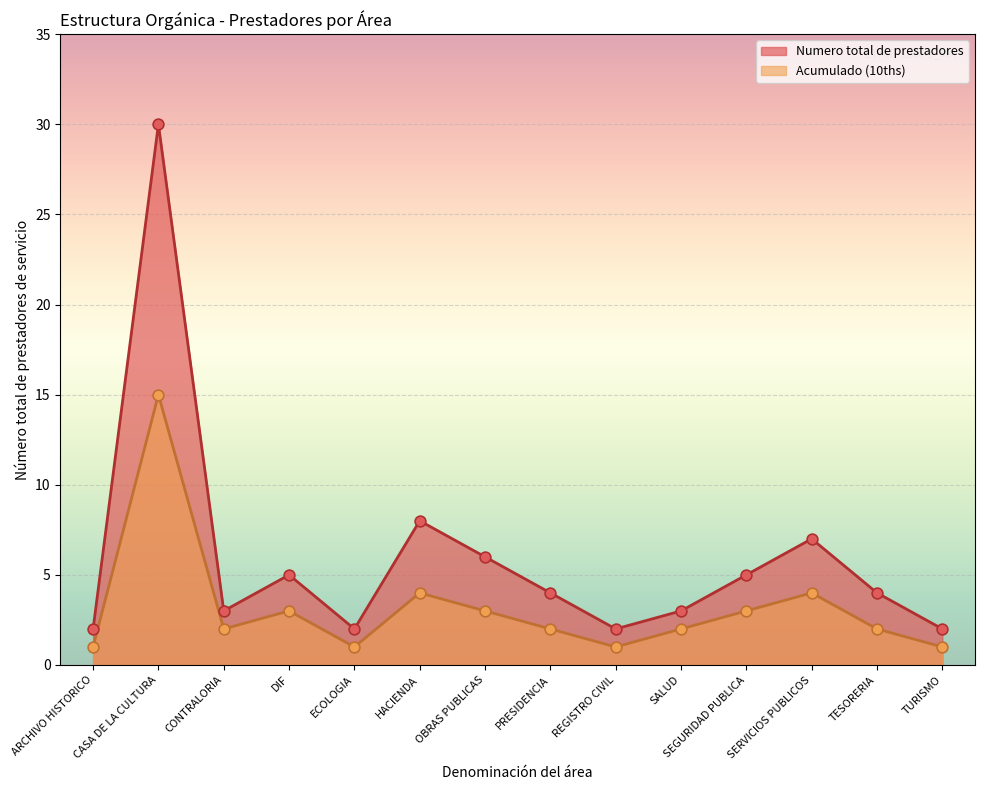

Is the value of Acumulado (10ths) at TESORERIA greater than the value of Numero total de prestadores at SERVICIOS PUBLICOS?

No